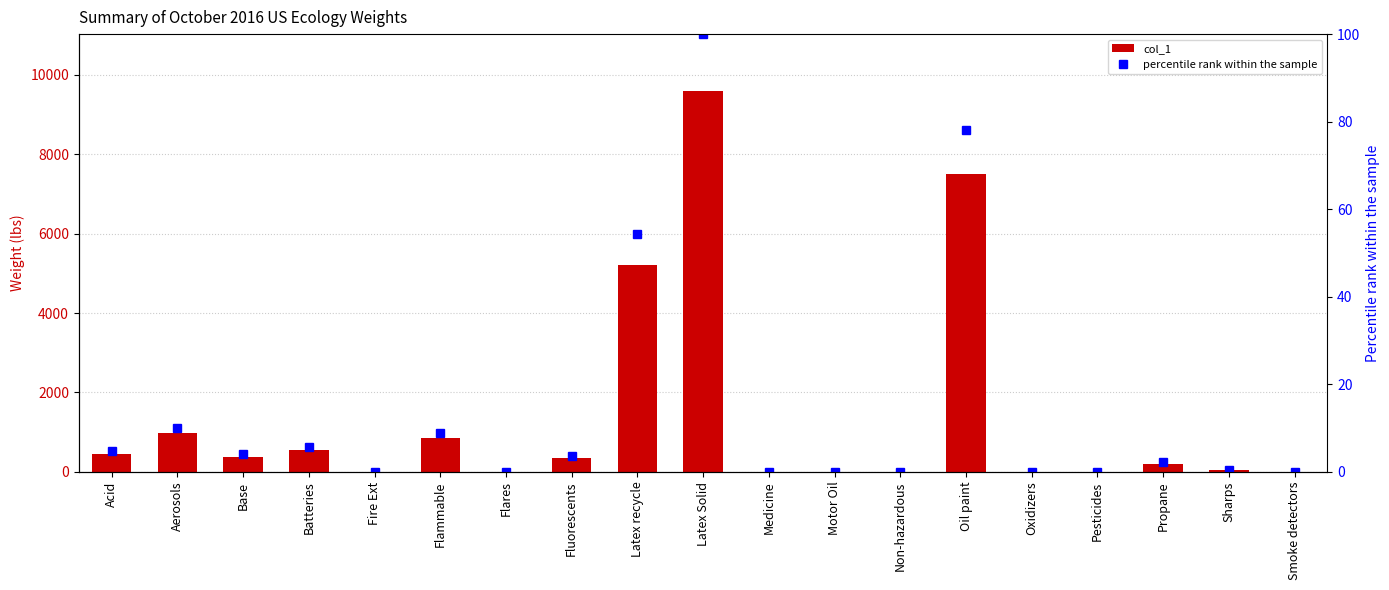

Reading right to left, what are all the values shown in this chart?

col_1: 0.0	45.0	205.0	0.0	0.0	7498.0	0.0	0.0	0.0	9589.0	5206.0	349.0	0.0	855.0	0.0	540.0	380.0	966.0	450.0
percentile rank within the sample: 0.0	0.5	2.1	0.0	0.0	78.2	0.0	0.0	0.0	100.0	54.3	3.6	0.0	8.9	0.0	5.6	4.0	10.1	4.7